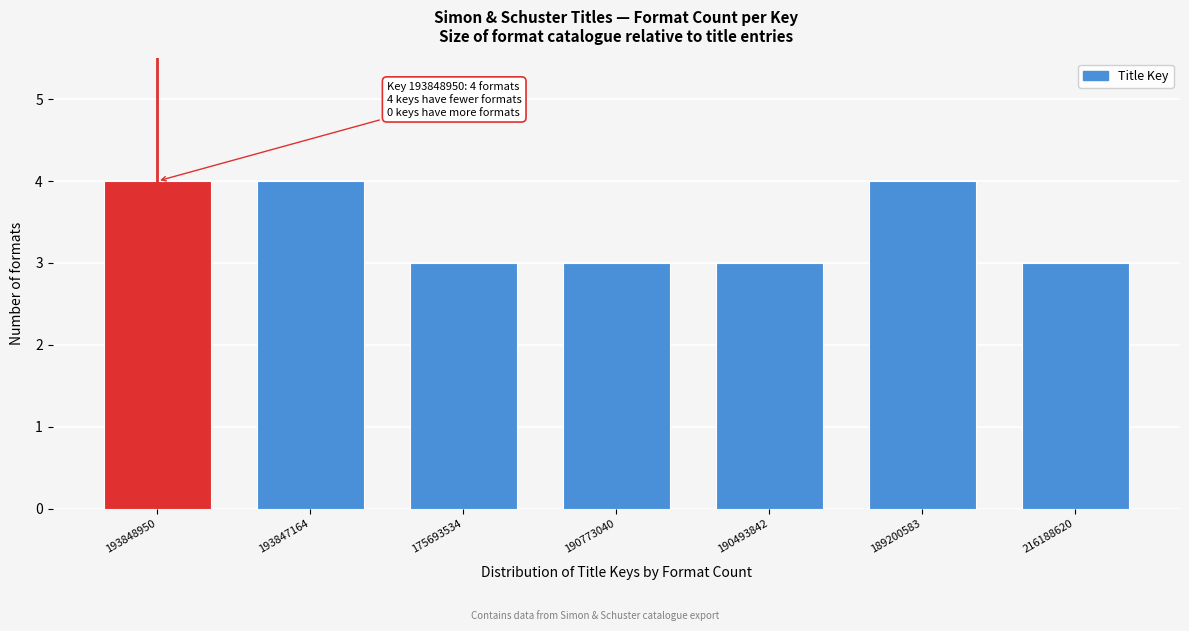

Reading left to right, extract all data points from this chart.

193848950=4	193847164=4	175693534=3	190773040=3	190493842=3	189200583=4	216188620=3